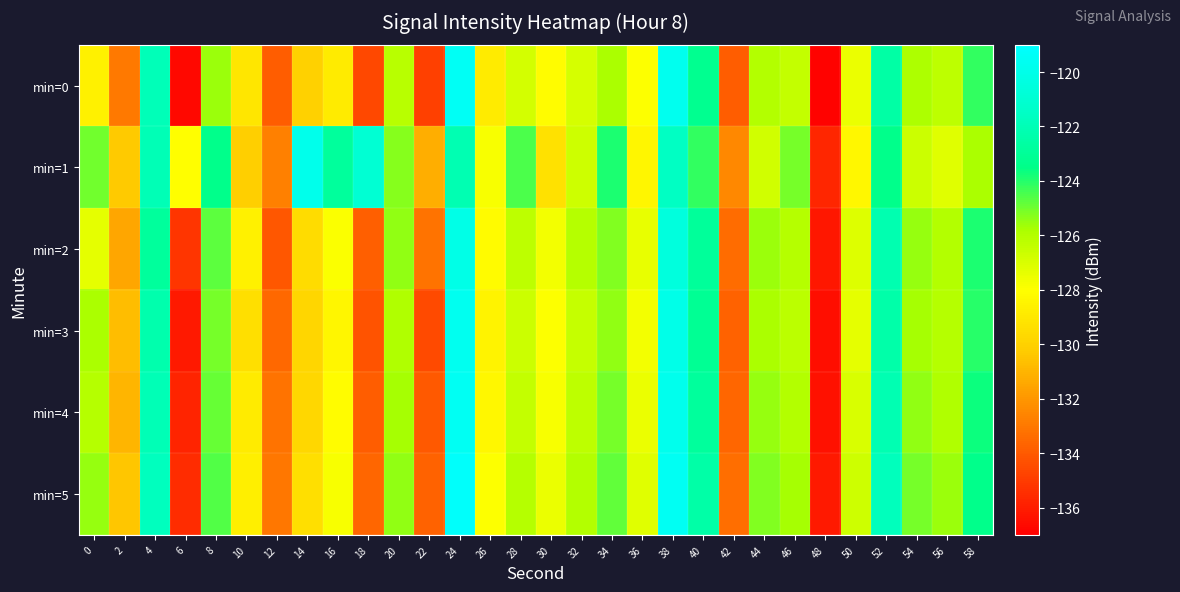

Reading right to left, list all the values displayed in this chart.

min=0: 58=-124.2	56=-126.3	54=-125.9	52=-122.6	50=-127.5	48=-136.9	46=-126.4	44=-126.0	42=-133.9	40=-123.3	38=-119.8	36=-128.0	34=-125.8	32=-126.9	30=-128.1	28=-126.8	26=-128.9	24=-119.4	22=-134.8	20=-126.1	18=-134.5	16=-128.9	14=-130.0	12=-133.9	10=-129.1	8=-125.6	6=-136.7	4=-121.9	2=-132.9	0=-128.6
min=1: 58=-125.8	56=-127.2	54=-126.6	52=-123.4	50=-128.3	48=-135.7	46=-125.1	44=-126.8	42=-132.5	40=-124.2	38=-121.6	36=-128.4	34=-123.9	32=-126.7	30=-129.3	28=-124.5	26=-127.8	24=-122.1	22=-131.2	20=-125.3	18=-121.0	16=-122.8	14=-119.9	12=-132.7	10=-130.1	8=-123.4	6=-128.1	4=-122.0	2=-130.3	0=-125.0
min=2: 58=-123.9	56=-126.0	54=-125.5	52=-122.2	50=-127.1	48=-136.2	46=-126.1	44=-125.6	42=-133.4	40=-122.9	38=-120.5	36=-127.4	34=-125.2	32=-126.1	30=-127.7	28=-126.3	26=-128.2	24=-120.1	22=-133.2	20=-125.4	18=-133.8	16=-127.9	14=-129.5	12=-134.1	10=-128.6	8=-124.7	6=-135.2	4=-122.8	2=-131.5	0=-127.3
min=3: 58=-124.0	56=-126.1	54=-125.7	52=-122.4	50=-127.3	48=-136.5	46=-126.2	44=-125.8	42=-133.7	40=-123.1	38=-120.0	36=-127.7	34=-125.4	32=-126.5	30=-128.0	28=-126.6	26=-128.5	24=-119.7	22=-134.5	20=-125.9	18=-134.2	16=-128.4	14=-129.8	12=-133.5	10=-129.4	8=-125.1	6=-136.1	4=-122.3	2=-130.7	0=-125.8
min=4: 58=-123.7	56=-125.9	54=-125.4	52=-122.1	50=-127.0	48=-136.4	46=-126.0	44=-125.5	42=-133.6	40=-122.8	38=-119.8	36=-127.5	34=-125.1	32=-126.3	30=-127.8	28=-126.4	26=-128.3	24=-119.5	22=-134.0	20=-125.7	18=-133.9	16=-128.1	14=-129.7	12=-133.2	10=-128.9	8=-124.9	6=-135.8	4=-122.0	2=-131.0	0=-126.1
min=5: 58=-123.4	56=-125.6	54=-125.1	52=-121.8	50=-126.7	48=-136.1	46=-125.7	44=-125.2	42=-133.3	40=-122.5	38=-119.5	36=-127.2	34=-124.8	32=-126.0	30=-127.5	28=-126.1	26=-128.0	24=-119.2	22=-133.7	20=-125.4	18=-133.6	16=-127.8	14=-129.4	12=-133.0	10=-128.7	8=-124.6	6=-135.5	4=-121.7	2=-130.4	0=-125.5